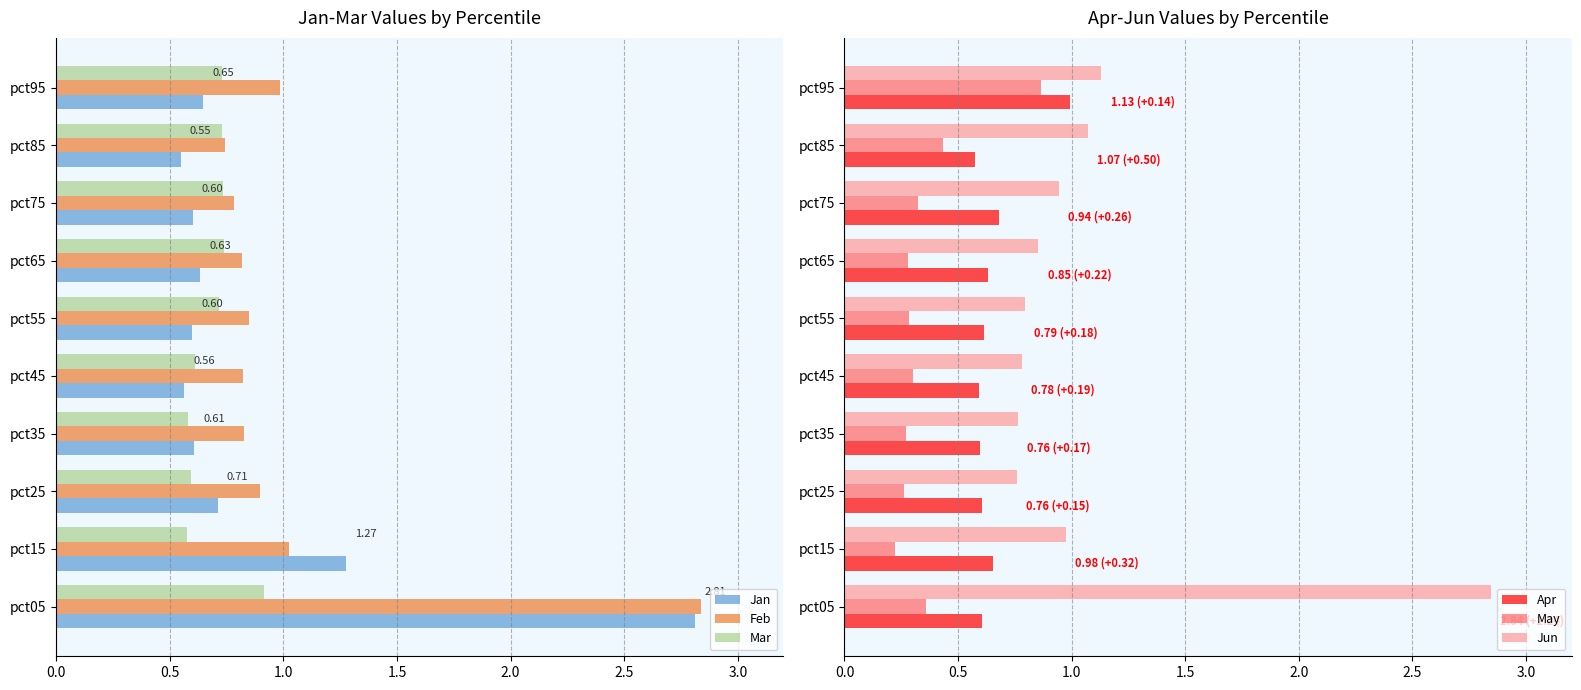

What is the average value of the Jun series?

1.1